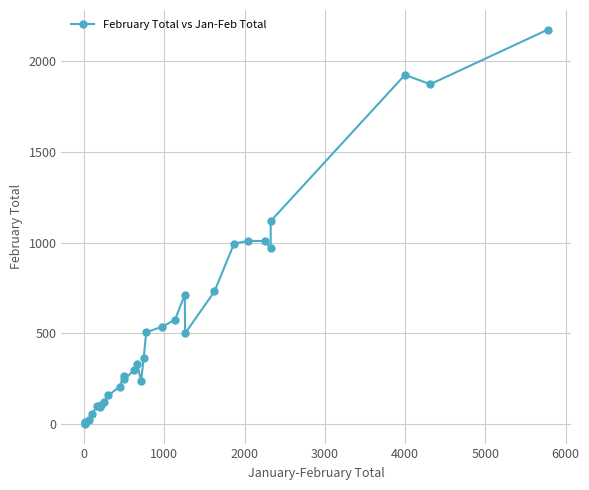

True or false: there are more than 2 points higher than both neighbors.

True